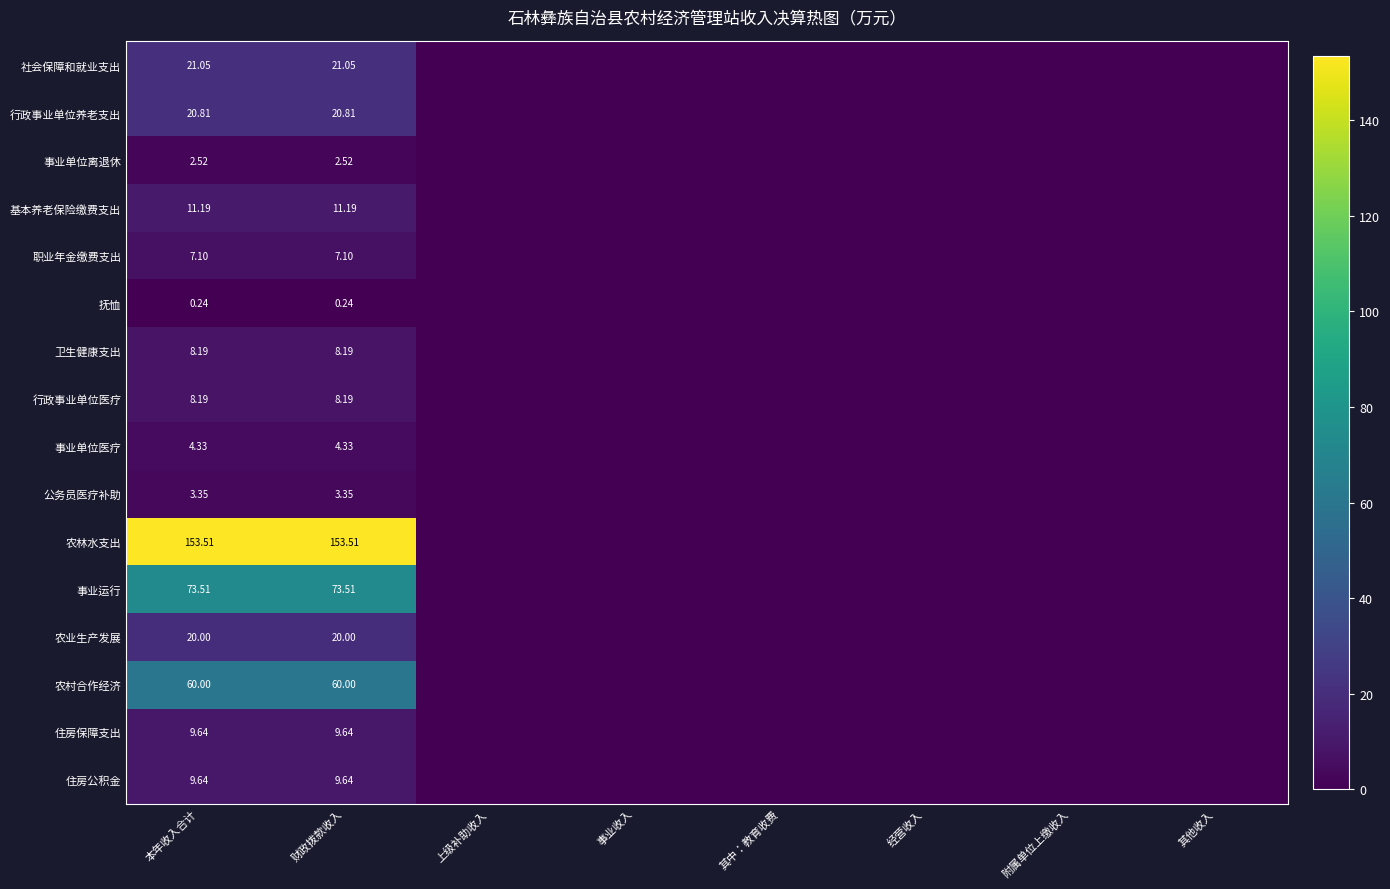

Which series has the widest spread of values?

农林水支出